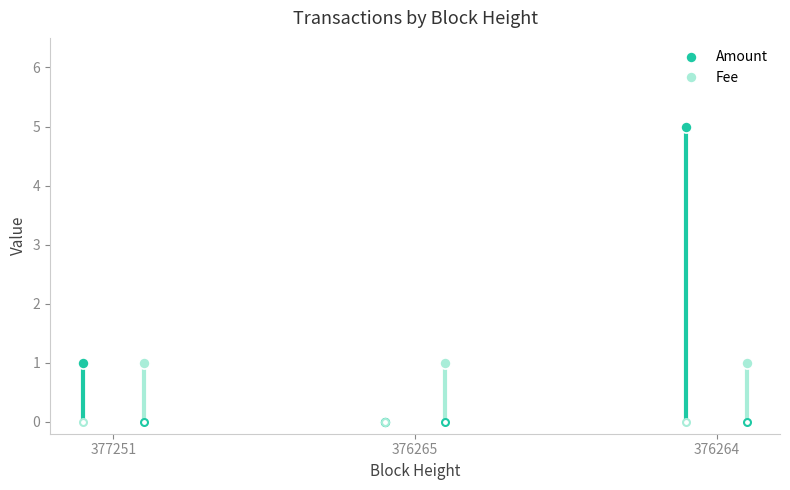

At how many categories does at least one series exceed 3?

1